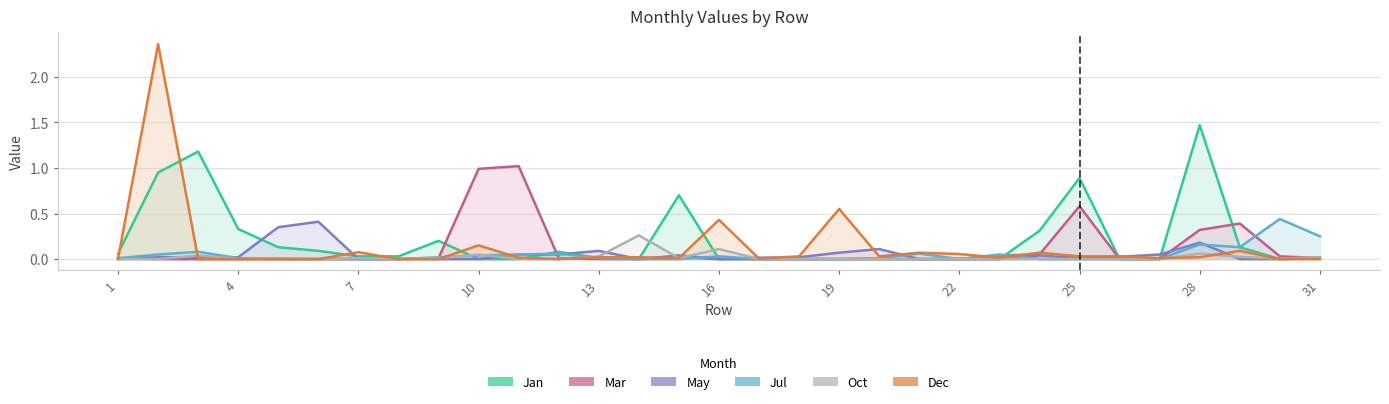

Rank the series at 2 from highest to lowest value.

Dec, Jan, Jul, May, Mar, Oct